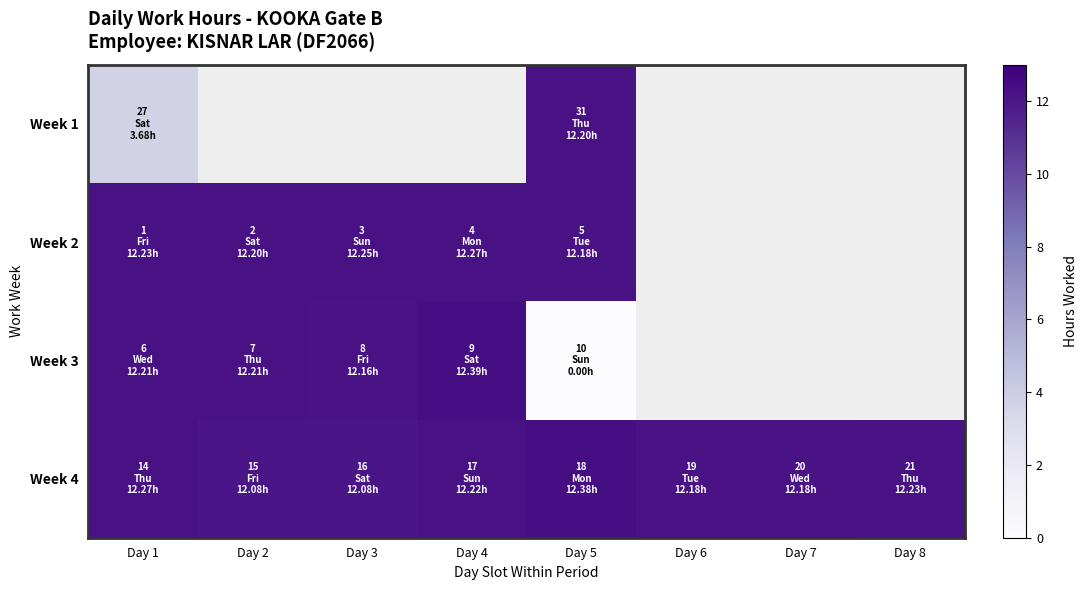

How many data points in Week 2 are above 12?

5